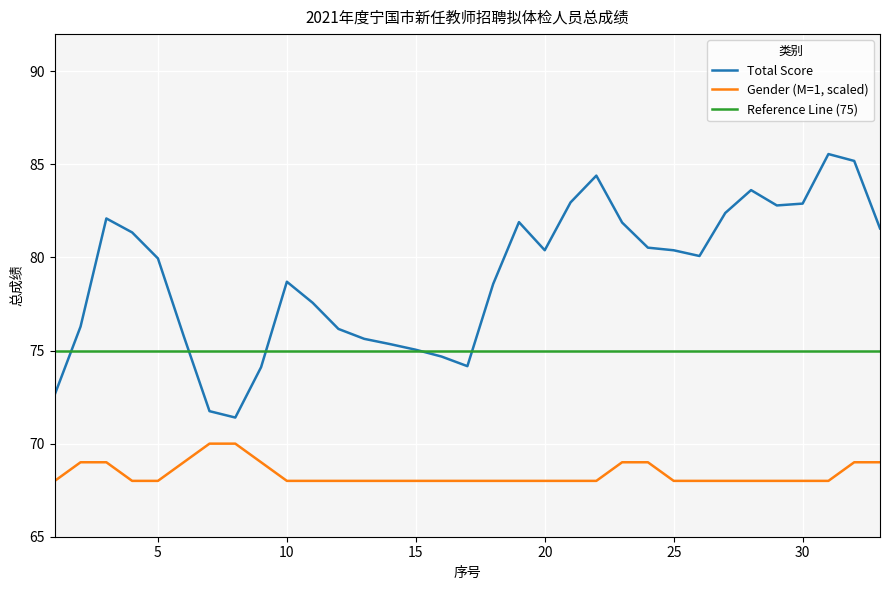

Which series has the largest range (max minus min)?

Total Score